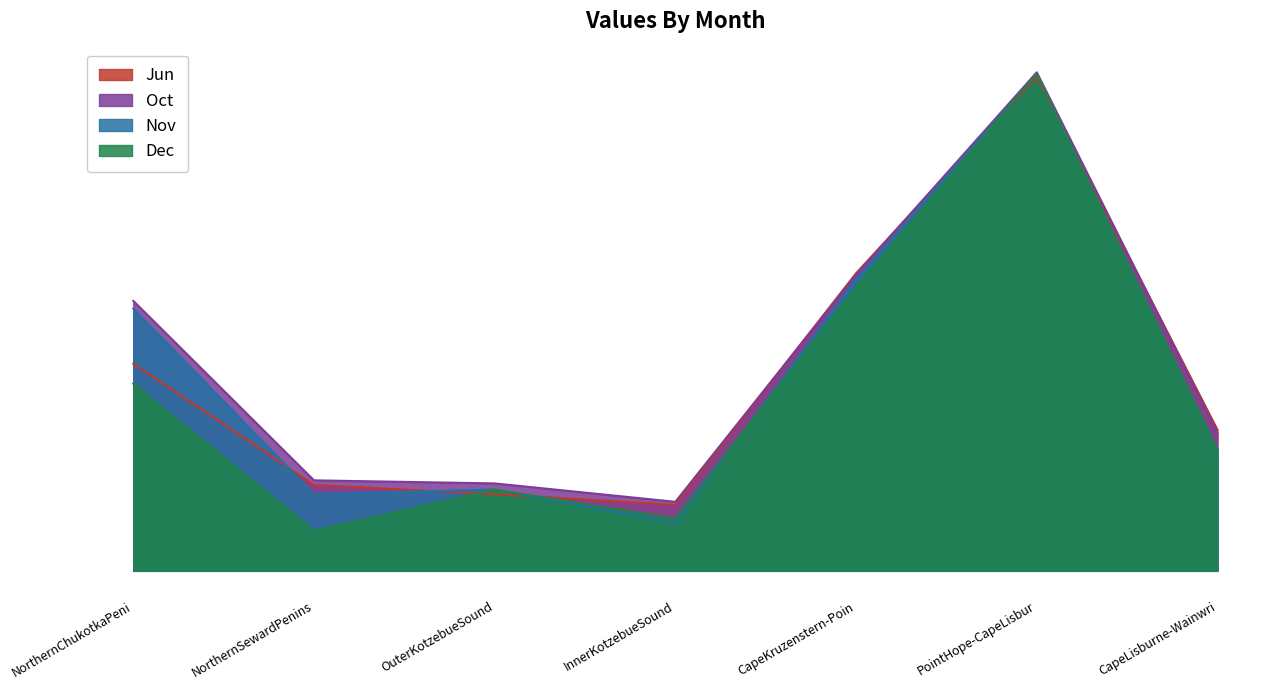

At which category is the sum across all series the highest?

PointHope-CapeLisbur